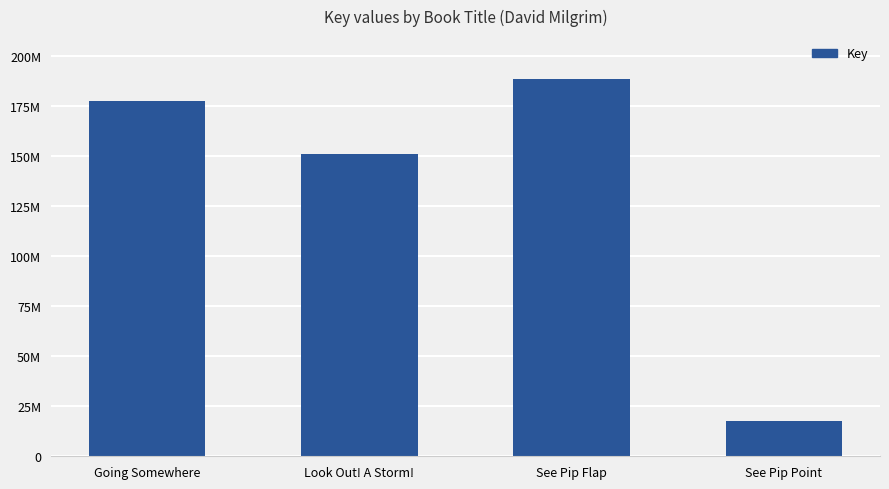

Is it true that the value at Look Out! A Storm! is 150969987?

True